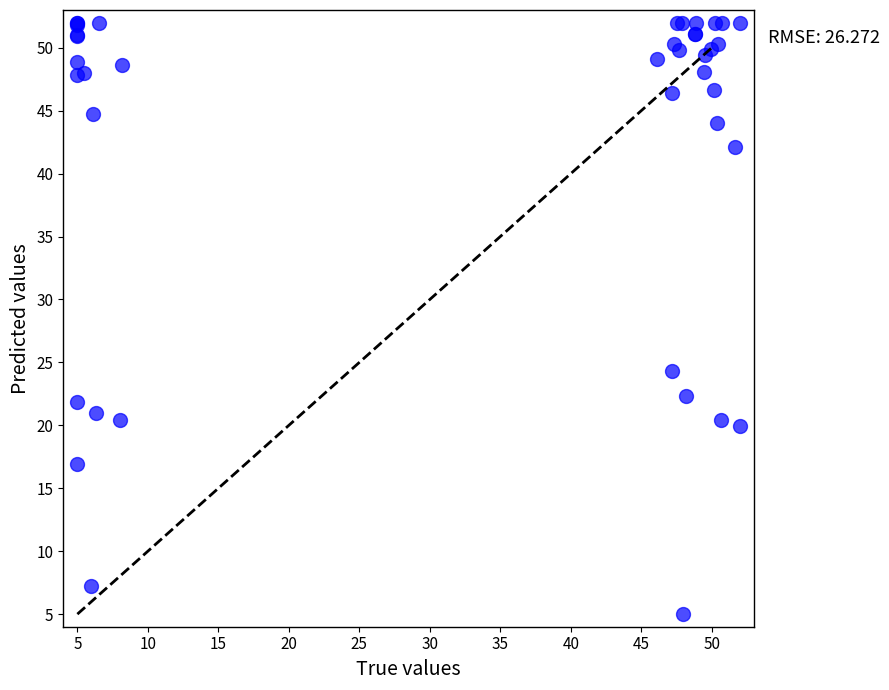

What Y value in the scatter plot is closest to 28?

24.3